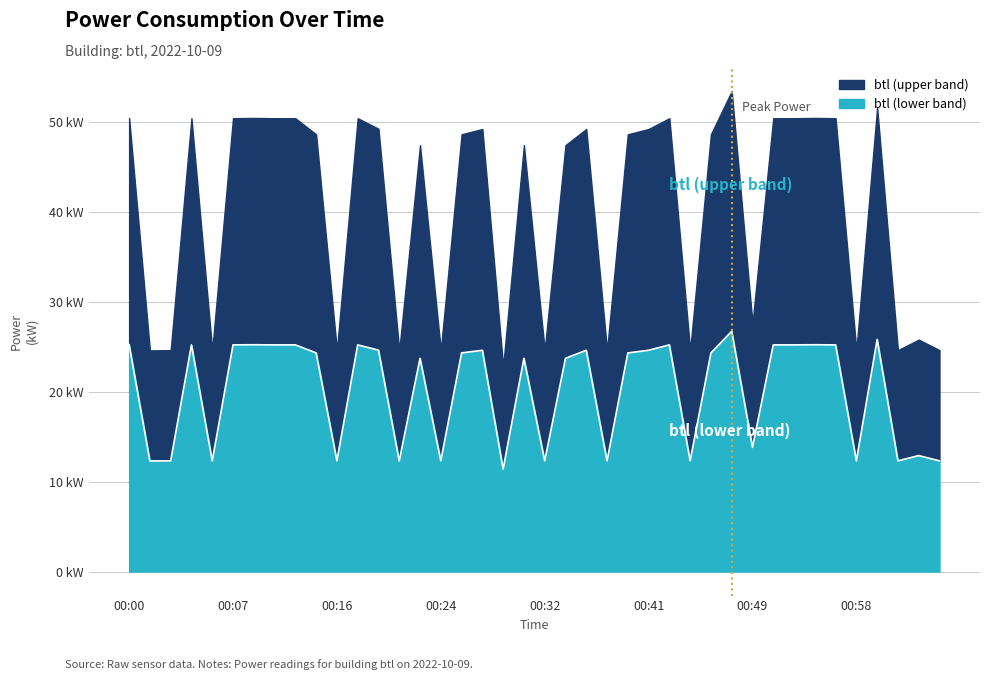

What is the ratio of the value at 00:01 to the value at 00:02?

1.0